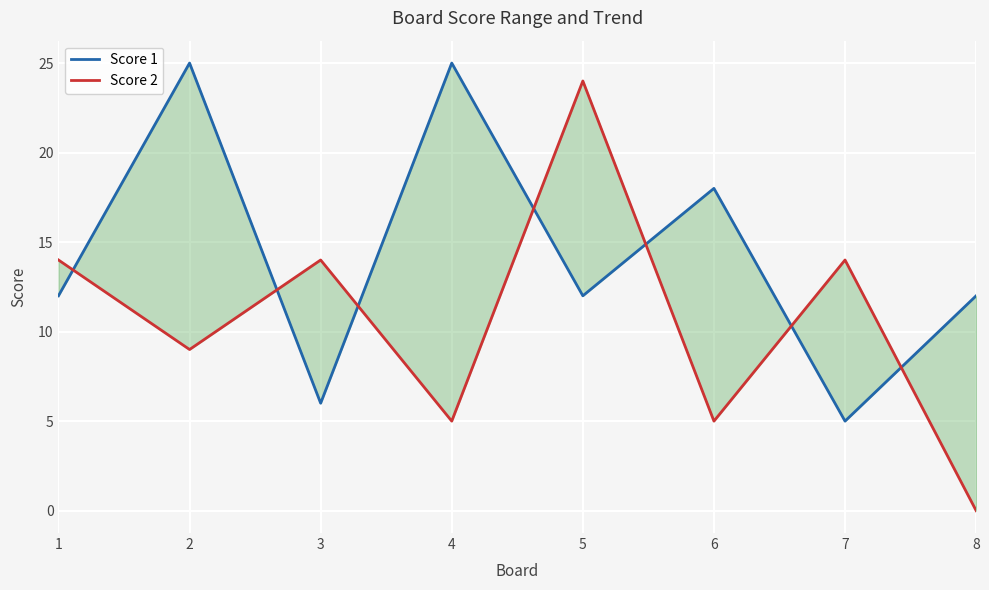

Does the chart display data point markers on the line(s)?

No